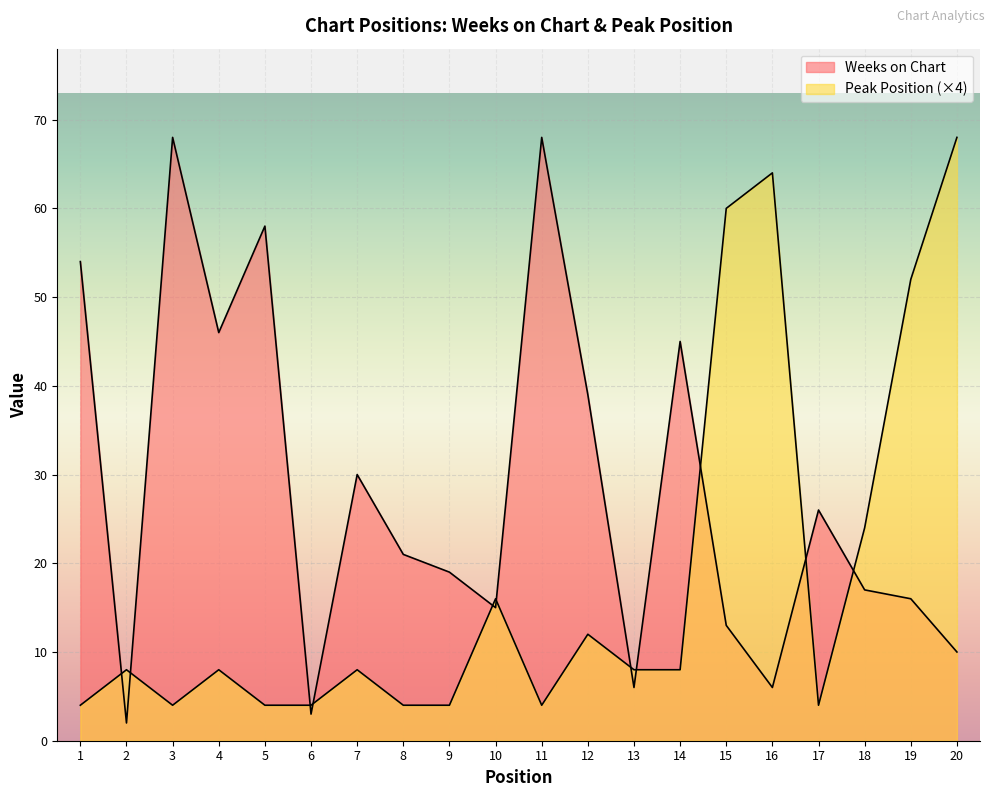

What is the average value of the Weeks on Chart series?

28